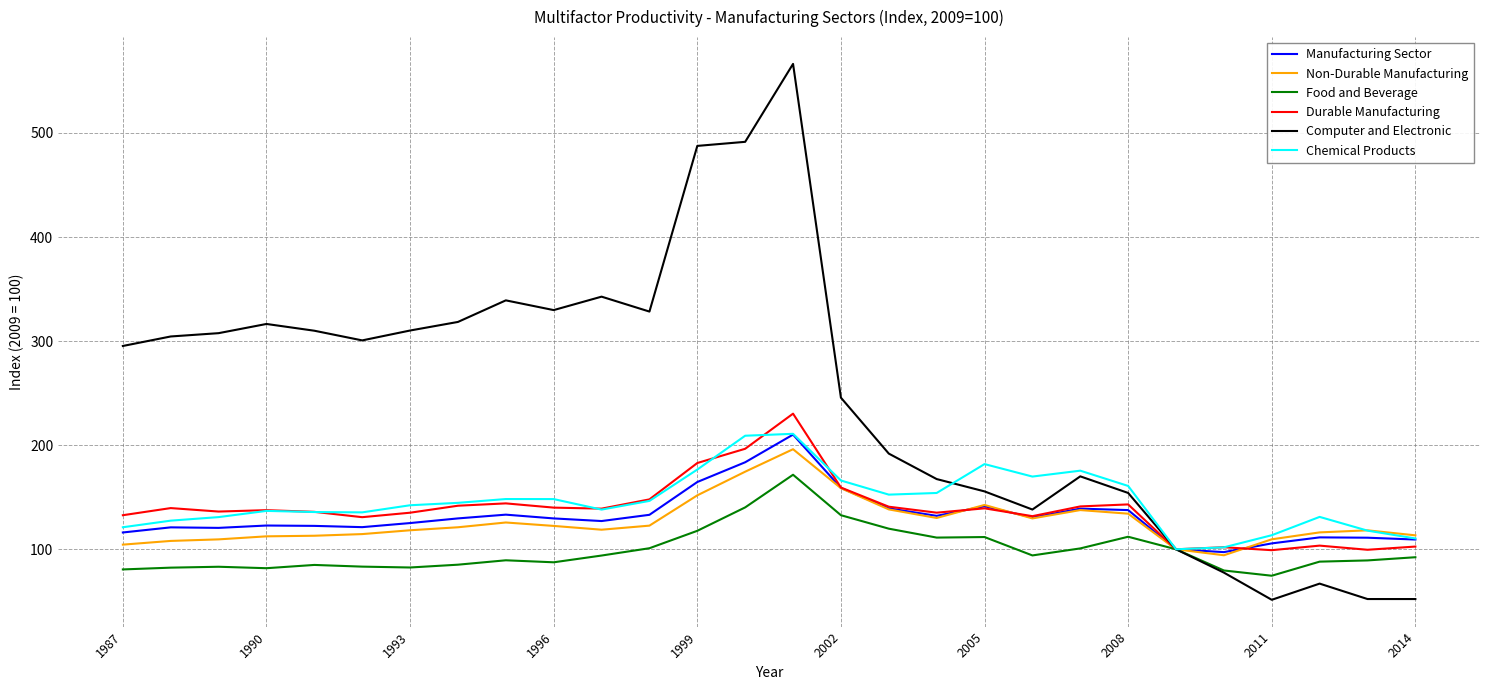

Does the chart display data point markers on the line(s)?

No